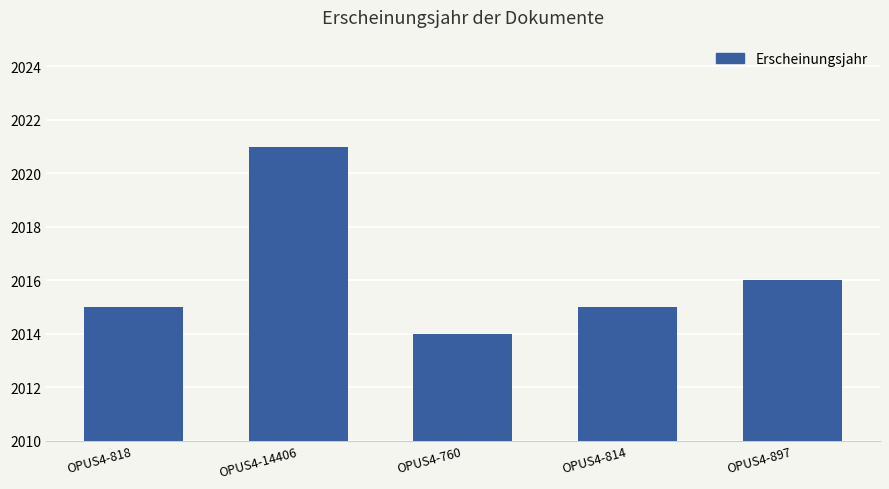

Count the number of categories in the chart.

5